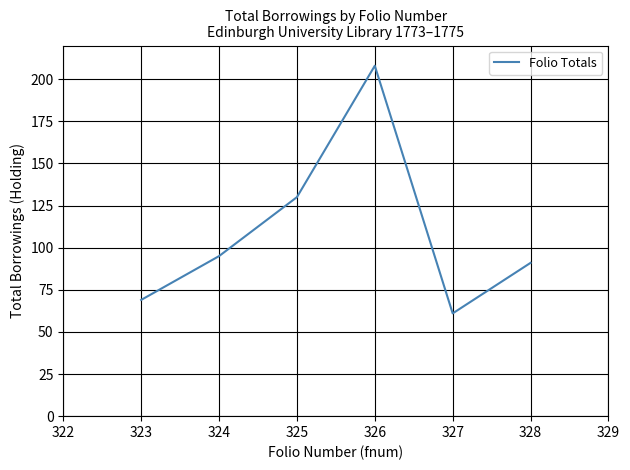

Rank the categories by value from lowest to highest.

327, 323, 328, 324, 325, 326